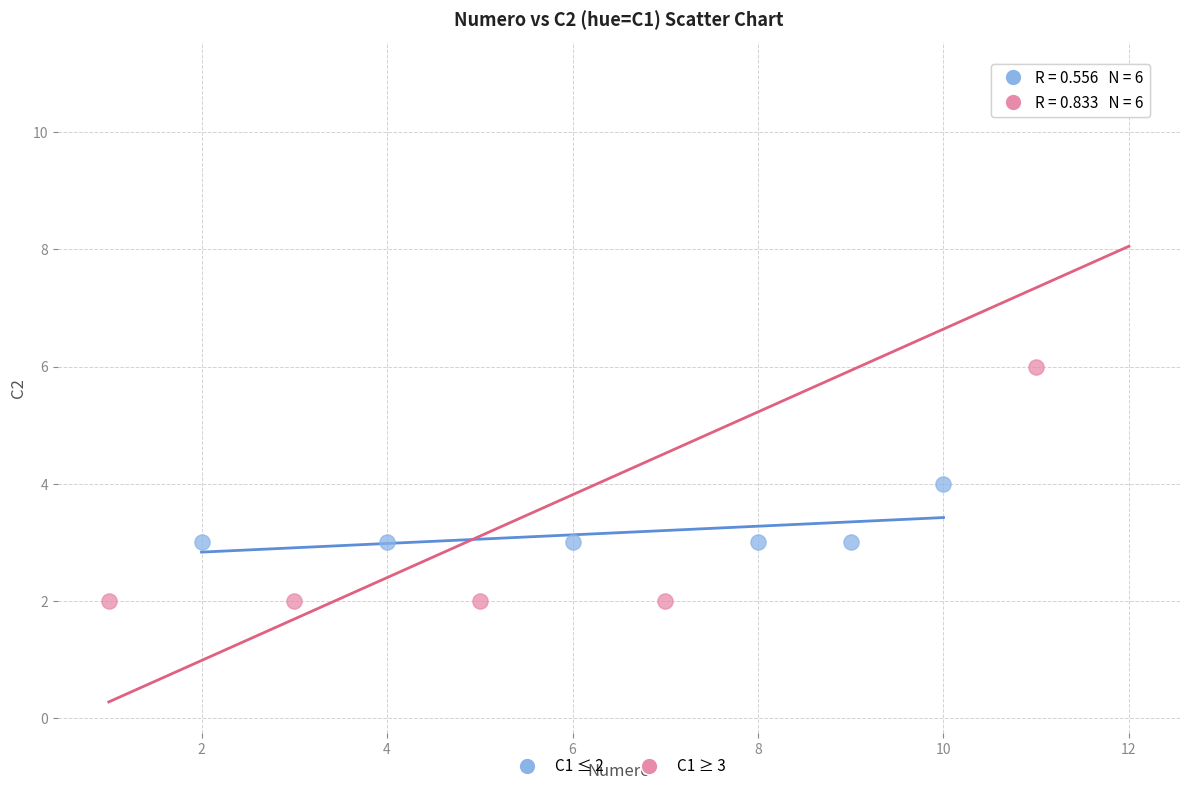

What are all the series names shown in the legend?

C1 ≤ 2, C1 ≥ 3